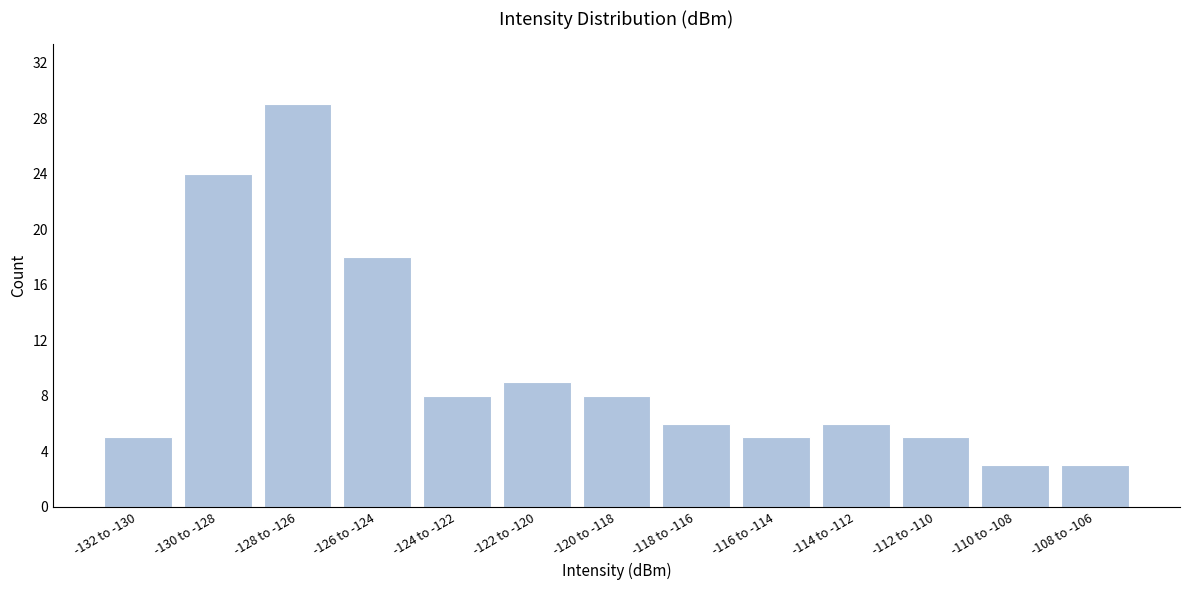

Reading right to left, extract all data points from this chart.

3	3	5	6	5	6	8	9	8	18	29	24	5